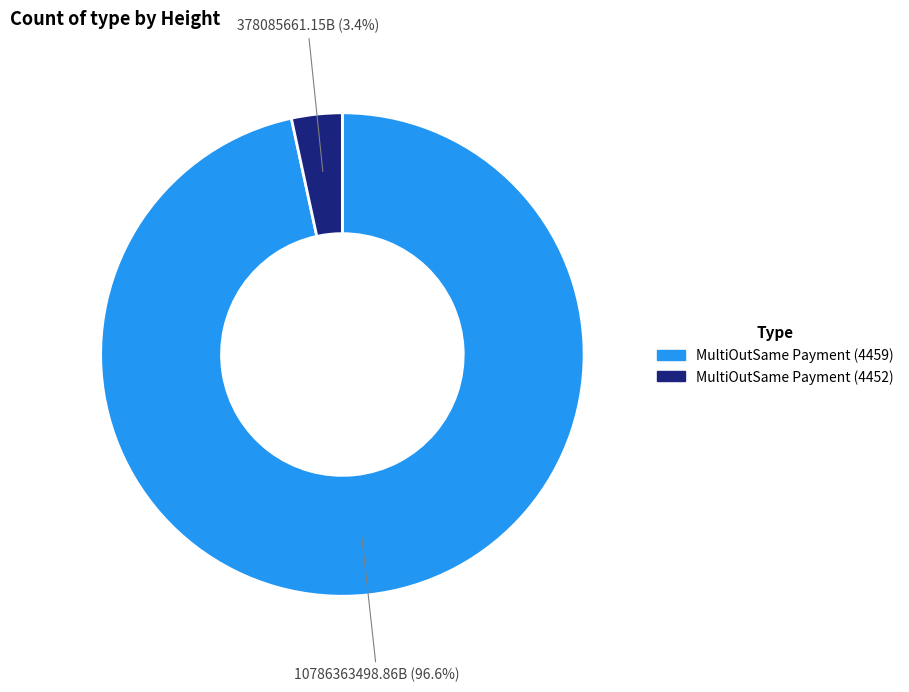

Count the number of slices in the pie.

2